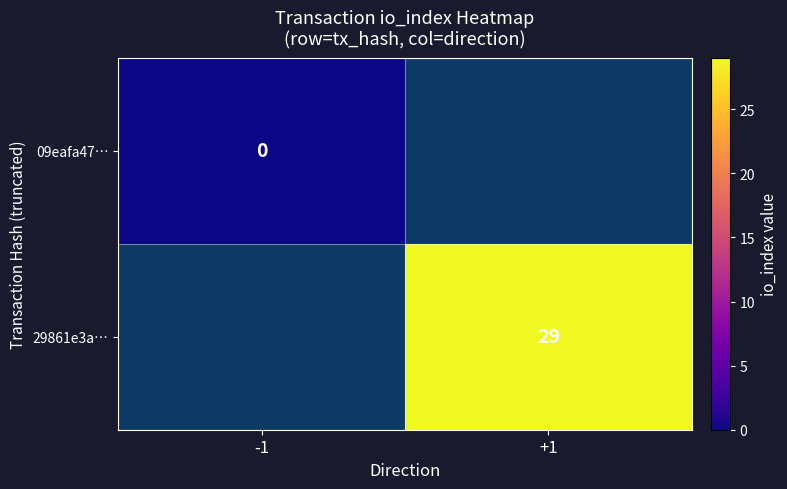

At which label does 29861e3a… reach its minimum?

-1